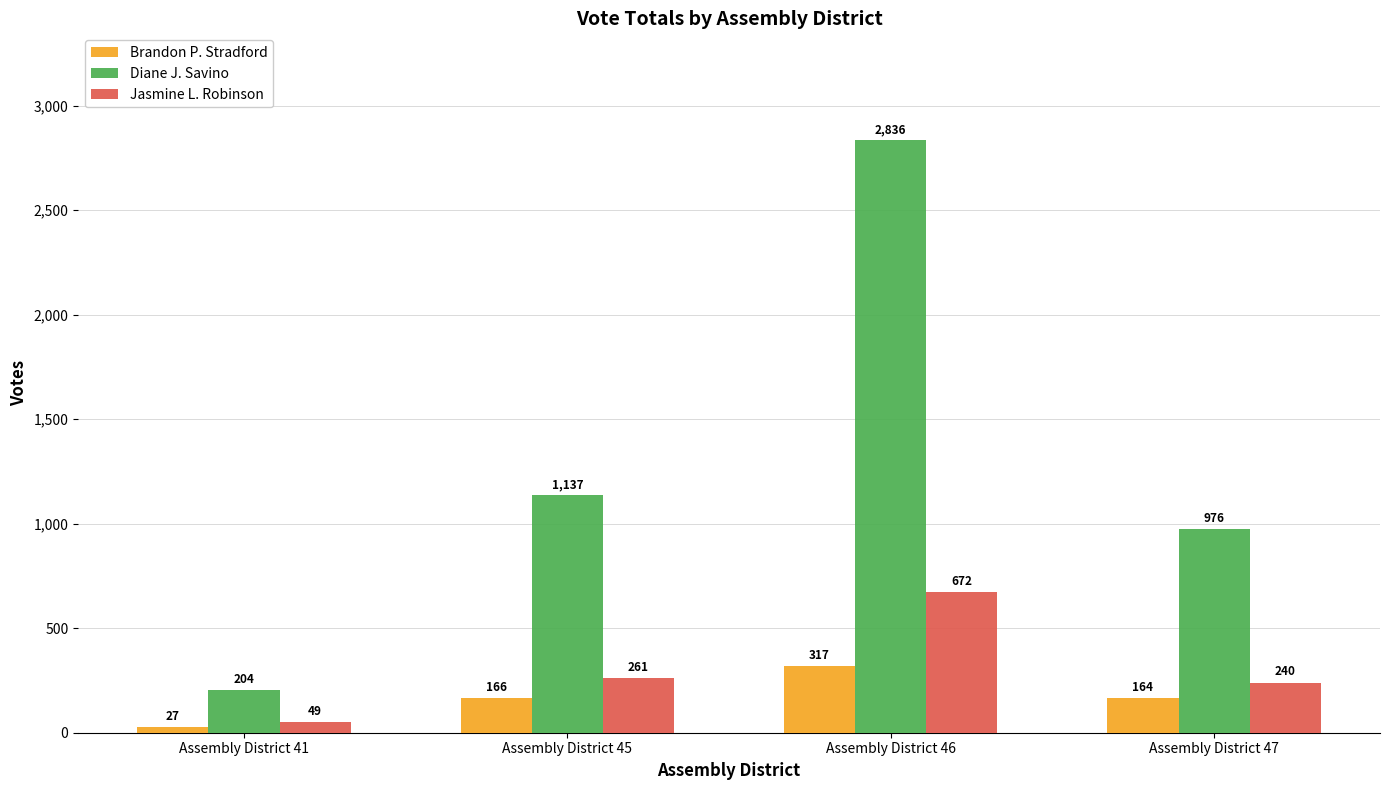

Which series changed the most between Assembly District 45 and Assembly District 46?

Diane J. Savino